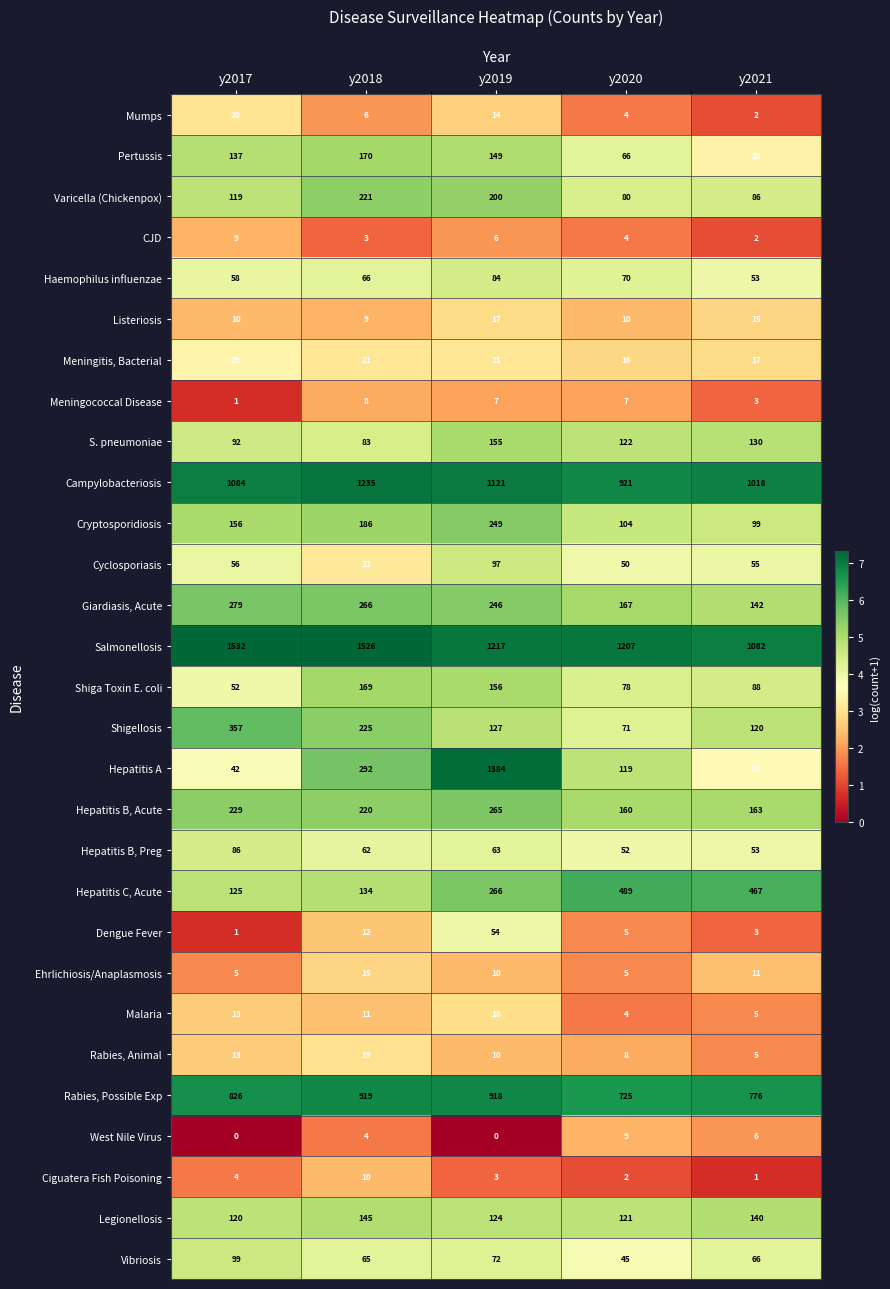

Which series has the widest spread of values?

Hepatitis A